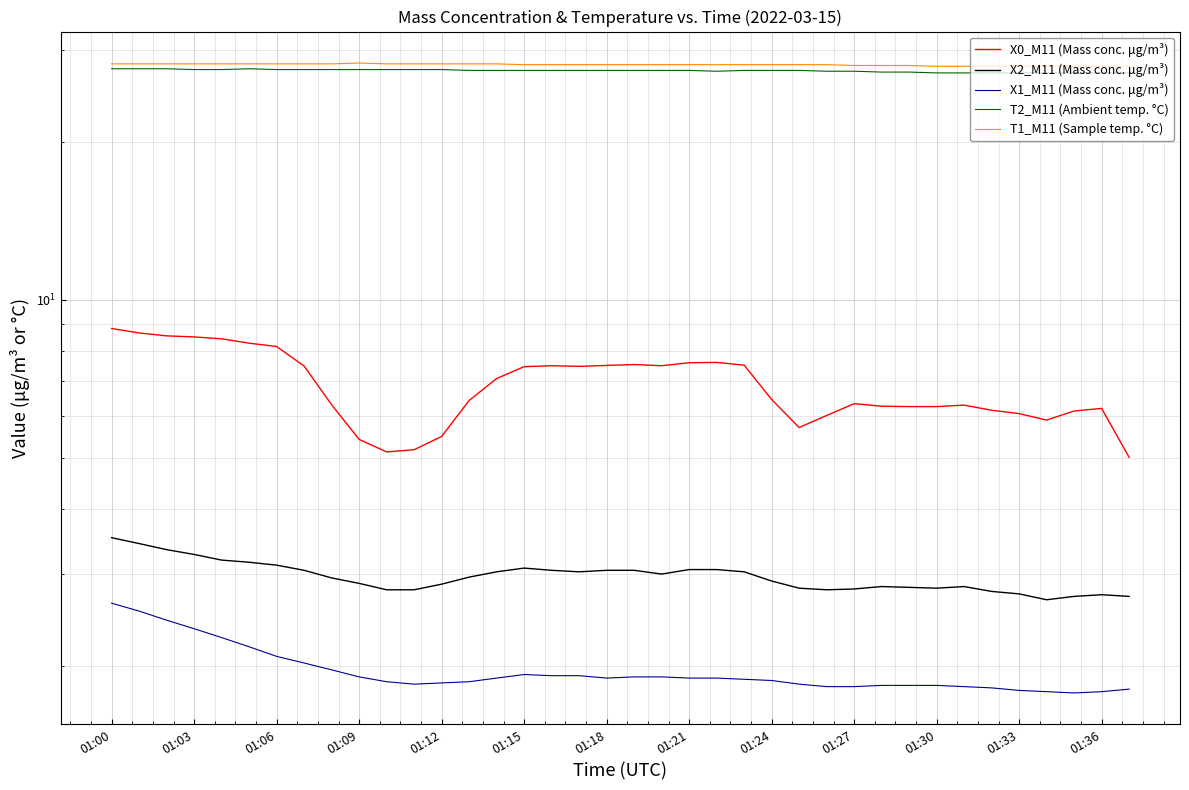

True or false: T1_M11 (Sample temp. °C) and T2_M11 (Ambient temp. °C) cross at least once.

False